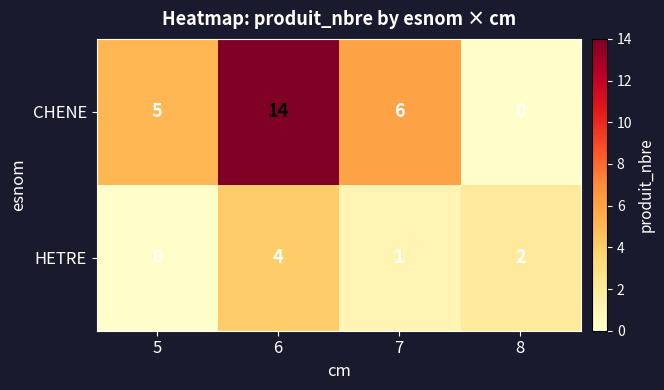

How many distinct data groups are displayed?

2